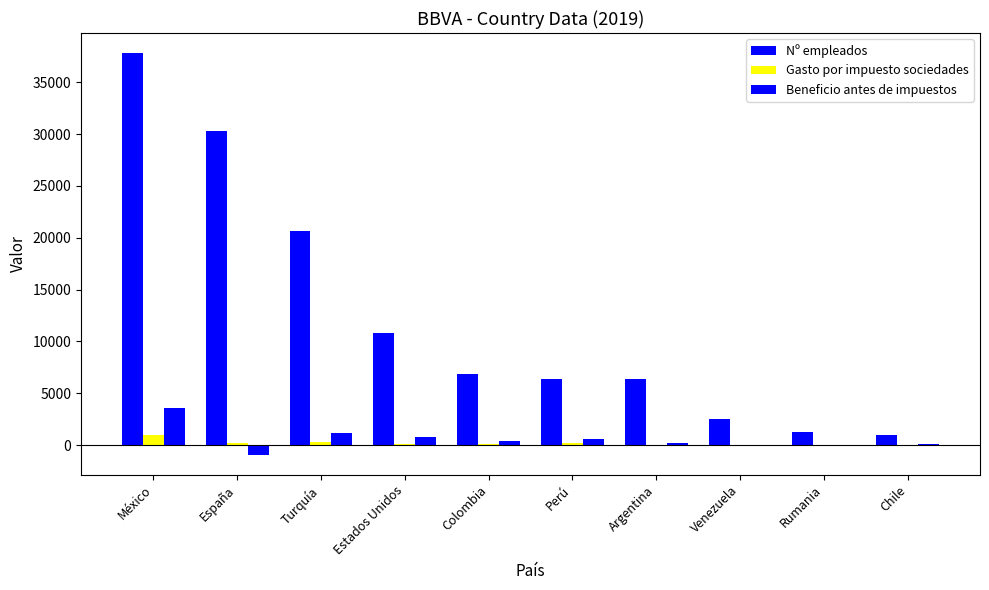

At which label does Nº empleados reach its minimum?

Chile